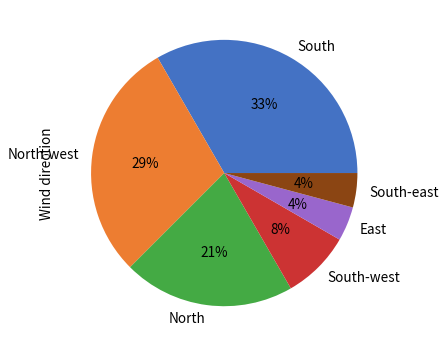

Is it true that North is 26% of the pie?

False